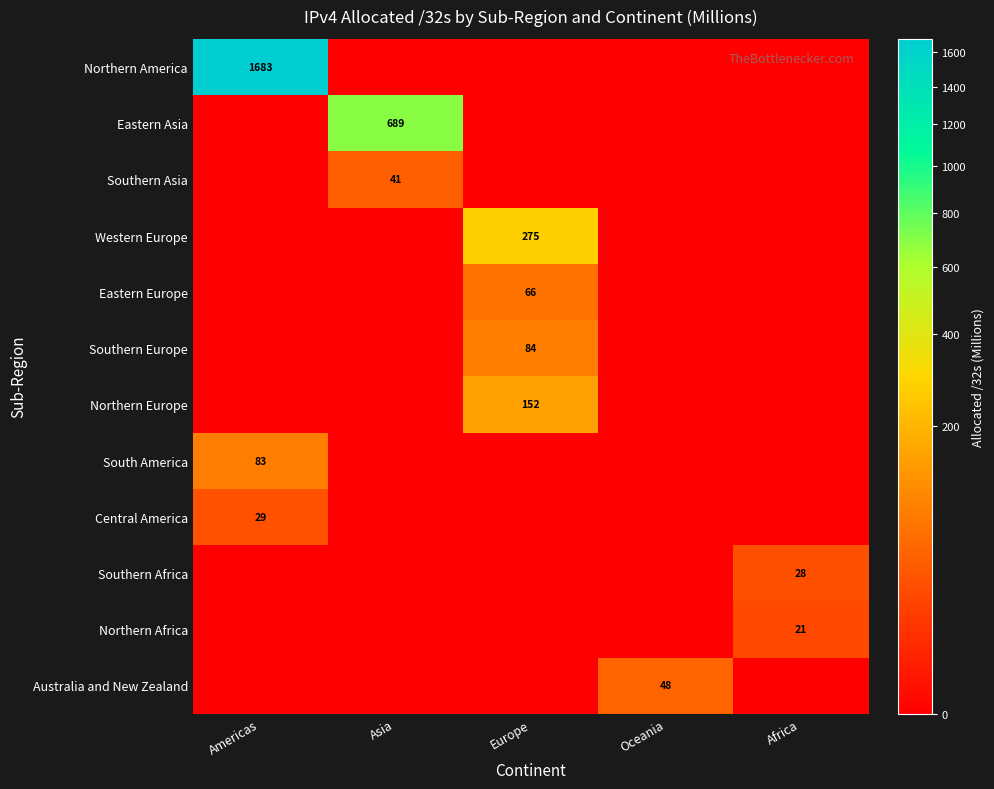

What is the difference between the highest and lowest values at Europe?

275.3